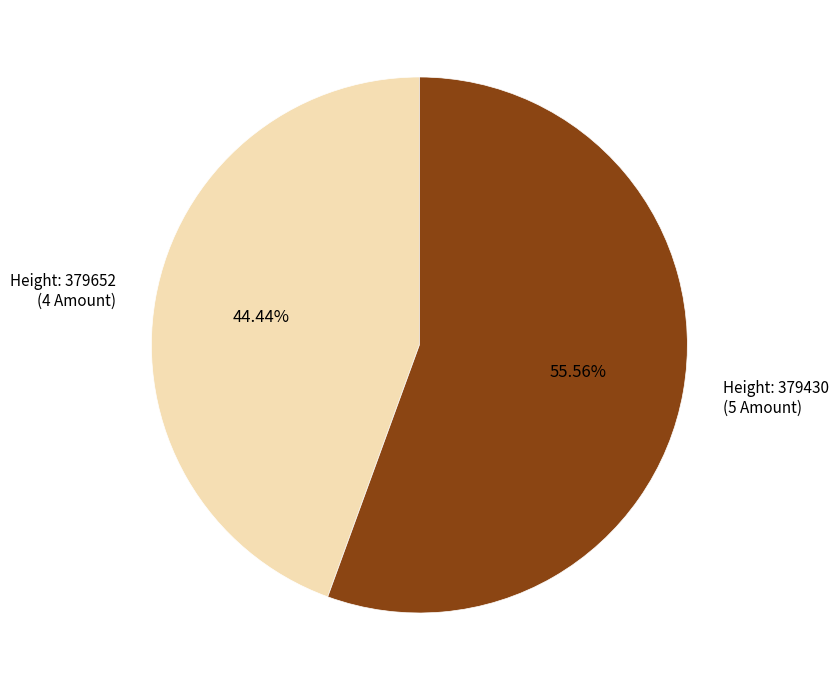

Rank the categories by value from highest to lowest.

Height: 379430 (5 Amount), Height: 379652 (4 Amount)